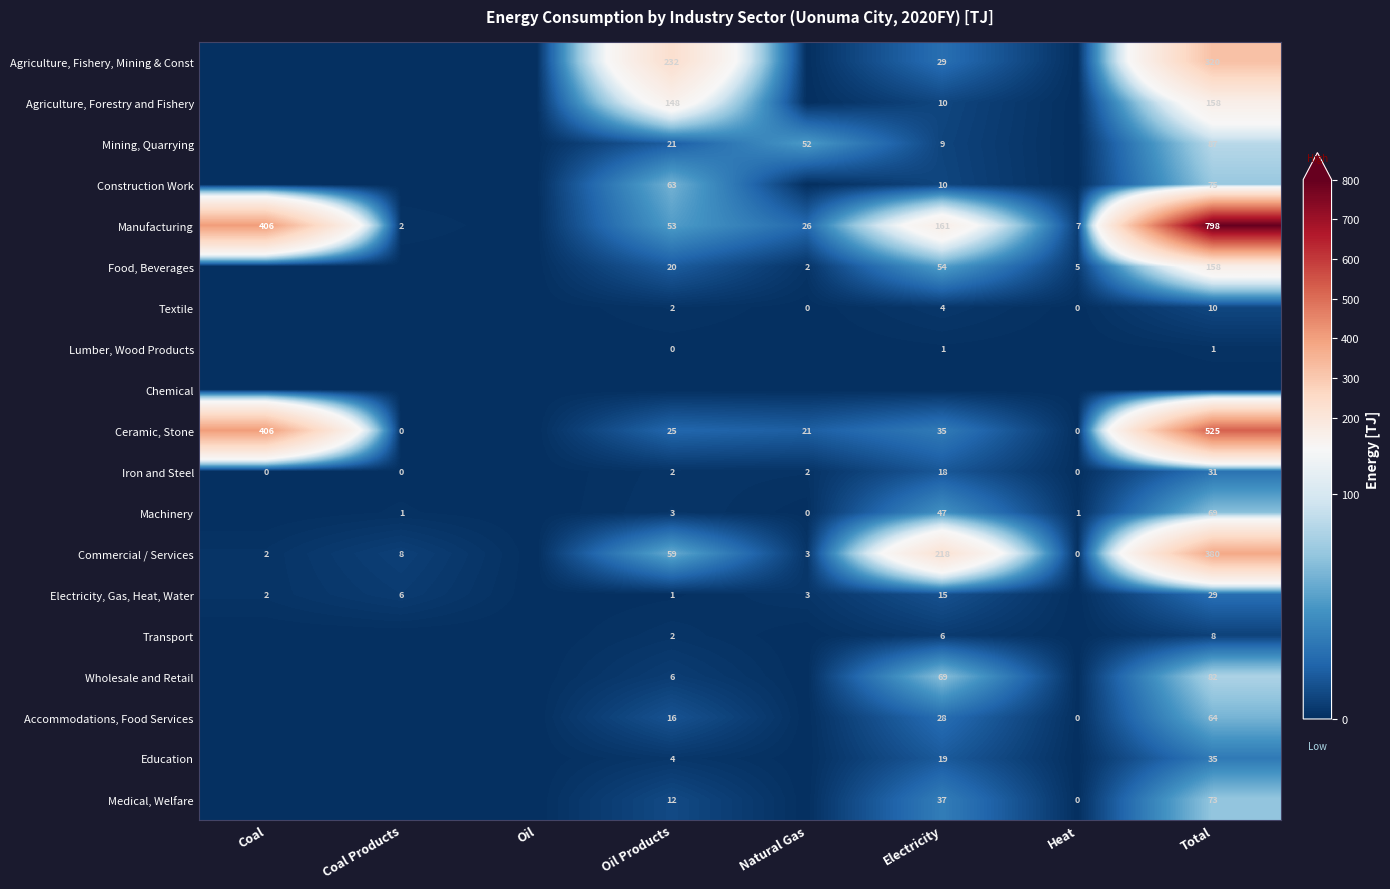

Between Natural Gas and Oil Products, which is larger?

Oil Products